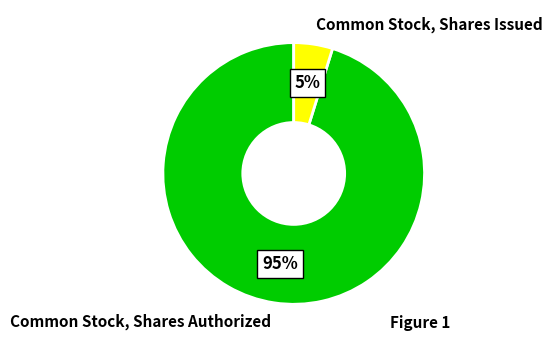

Which category has the smallest portion of the pie?

Common Stock, Shares Issued